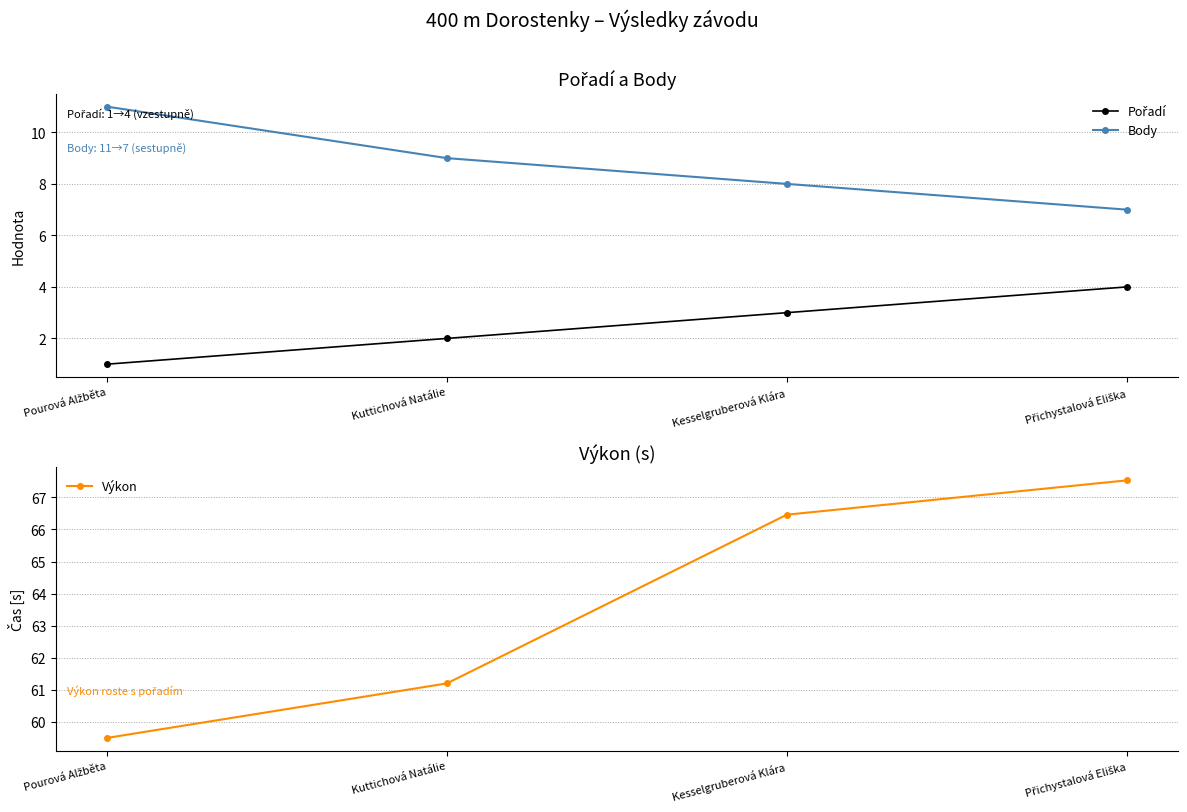

At which category is the sum across all series the highest?

Přichystalová Eliška